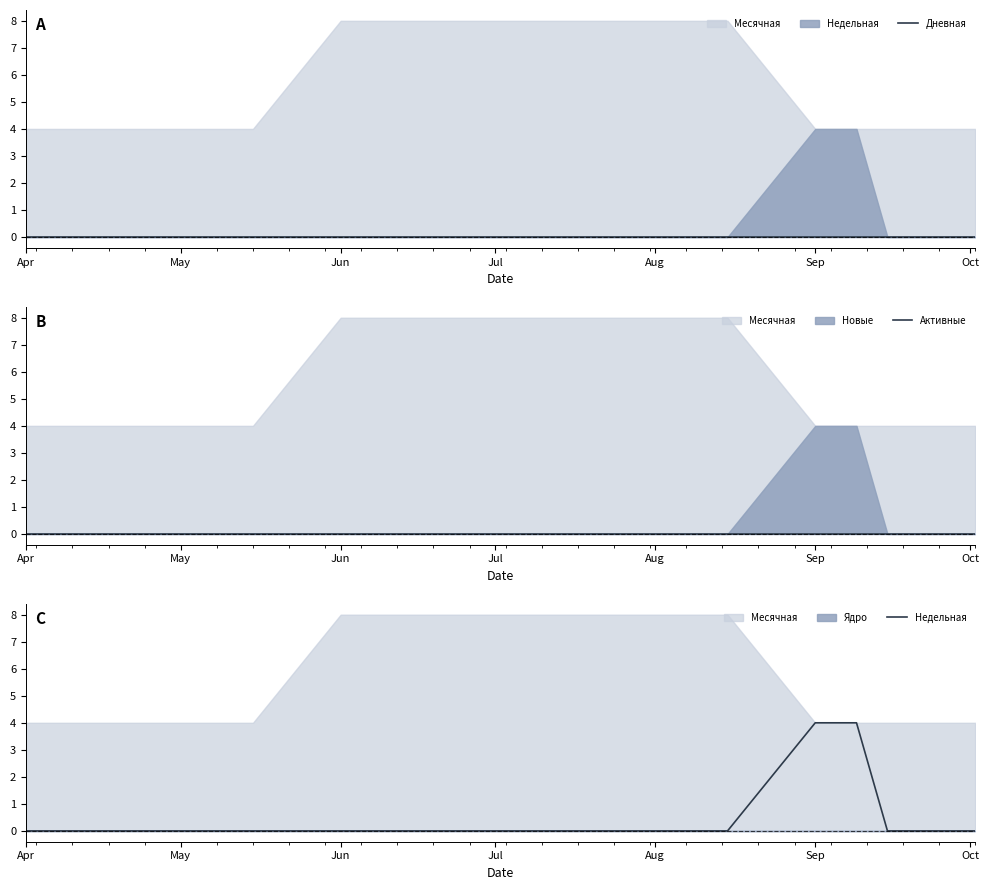

How many lines are shown in the chart?

3